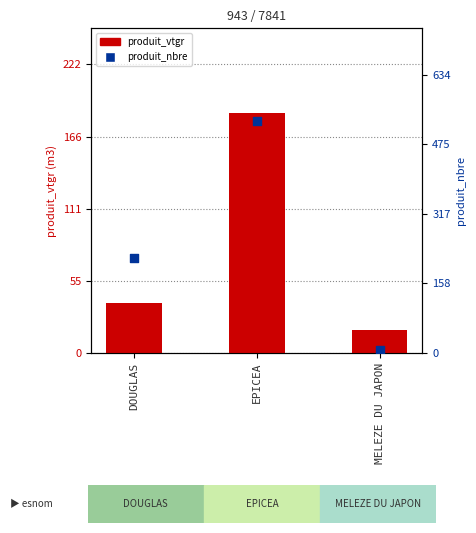

Which series has the largest total across all categories?

produit_nbre